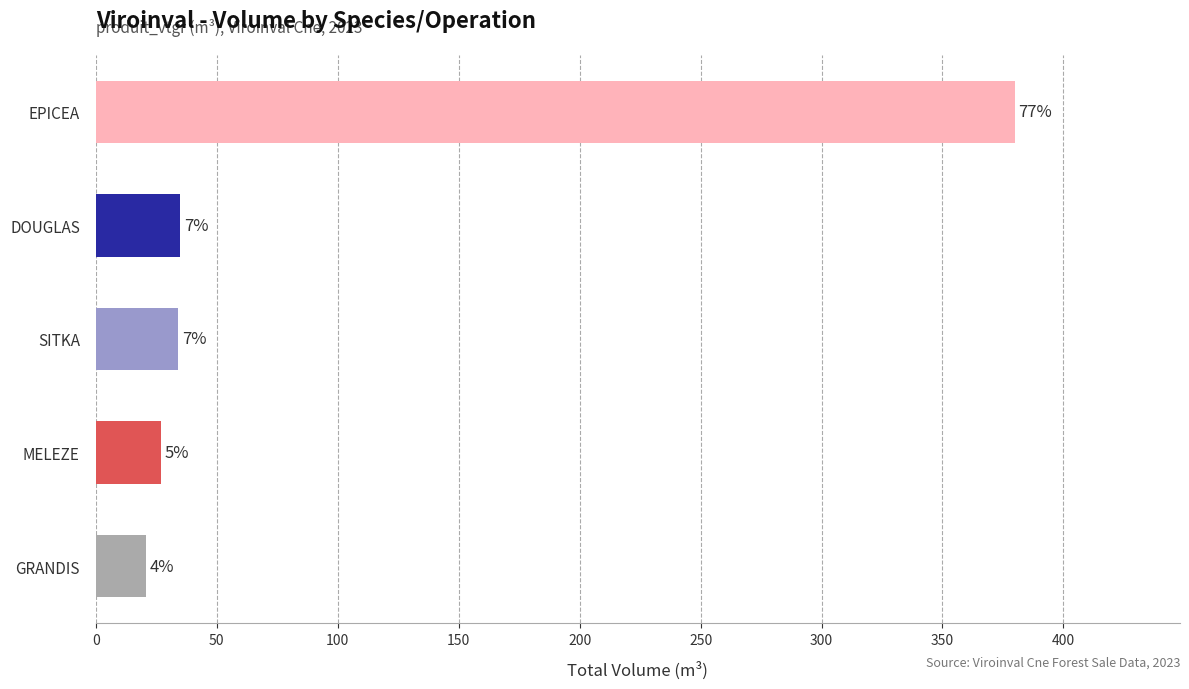

How many bars are there in total?

5